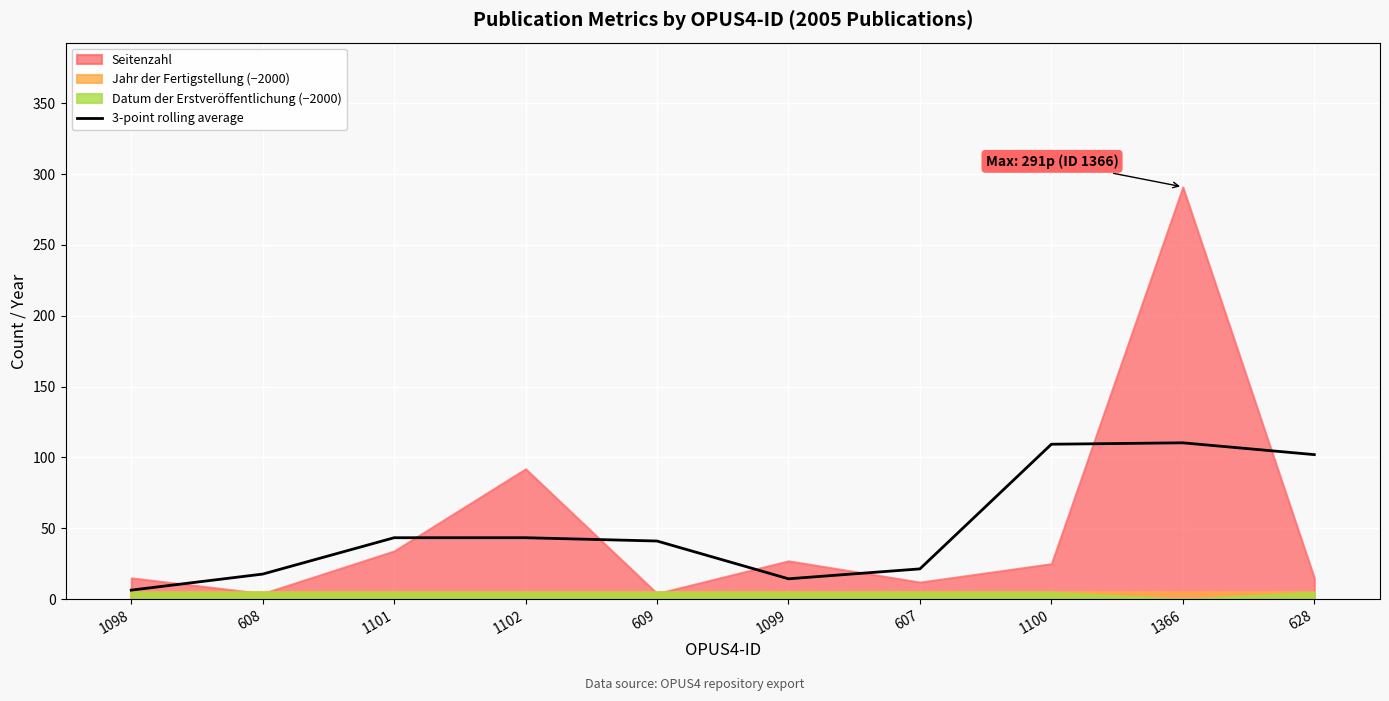

Is it true that the value at 1100 is 153.1?

False